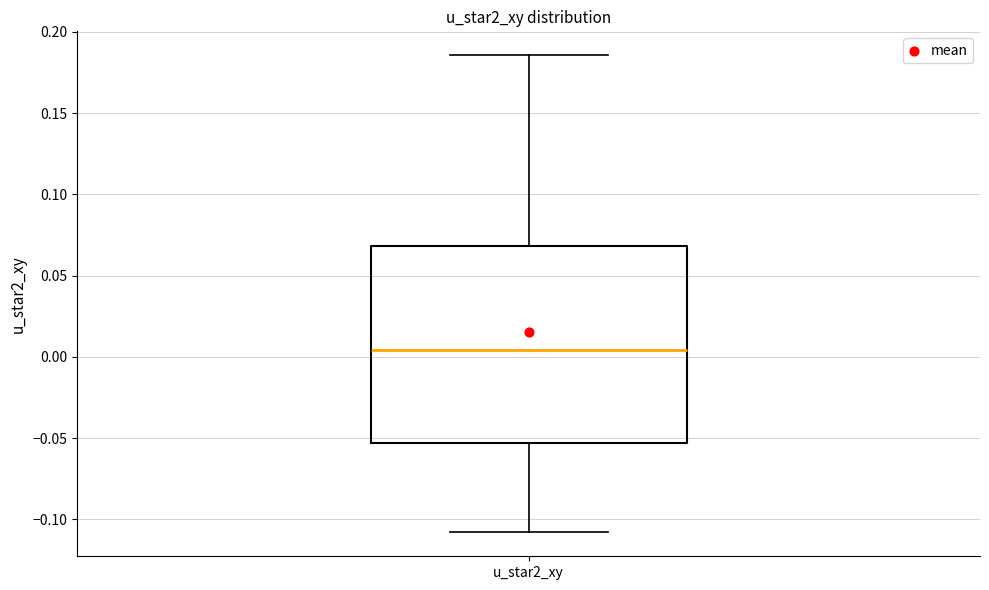

Transcribe this box plot: give where the median line is, the range the box spans, and where the two whiskers end, as read against the y-axis. The values are not printed on the chart, so give them approximately, as read against the axis.

median 0.005, box -0.055 to 0.070, whiskers -0.110 to 0.185